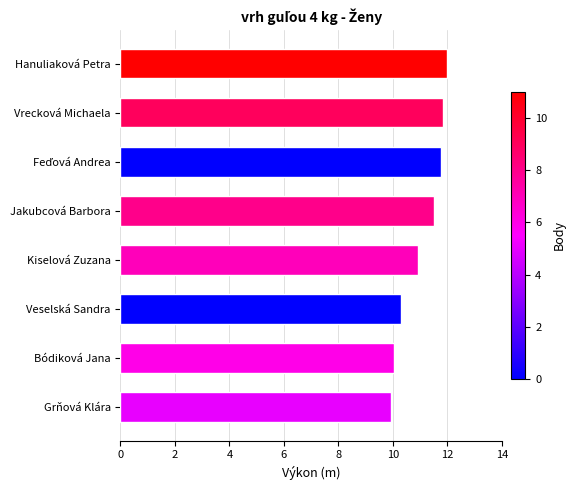

The value at Kiselová Zuzana is 6.0. True or false?

False